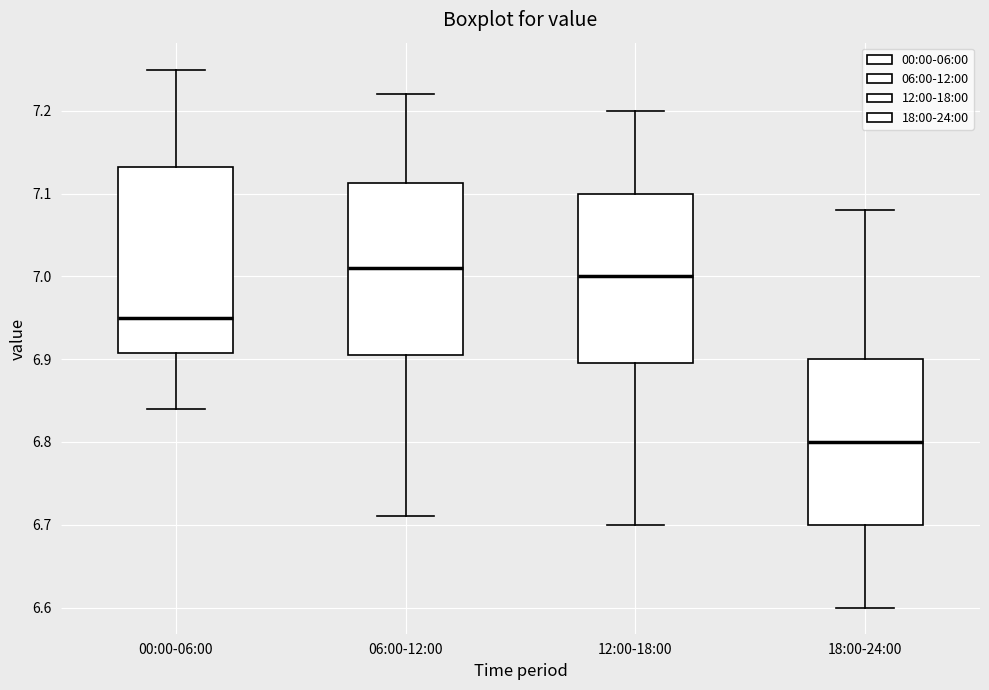

Reading left to right, read every box against the y-axis: the position of its median line, the range the box covers, and the ends of its whiskers. The values are not printed on the chart, so give them approximately, as read against the axis.

00:00-06:00: median 6.95, box 6.91 to 7.13, whiskers 6.84 to 7.25
06:00-12:00: median 7.01, box 6.91 to 7.11, whiskers 6.71 to 7.22
12:00-18:00: median 7.00, box 6.90 to 7.10, whiskers 6.70 to 7.20
18:00-24:00: median 6.80, box 6.70 to 6.90, whiskers 6.60 to 7.08